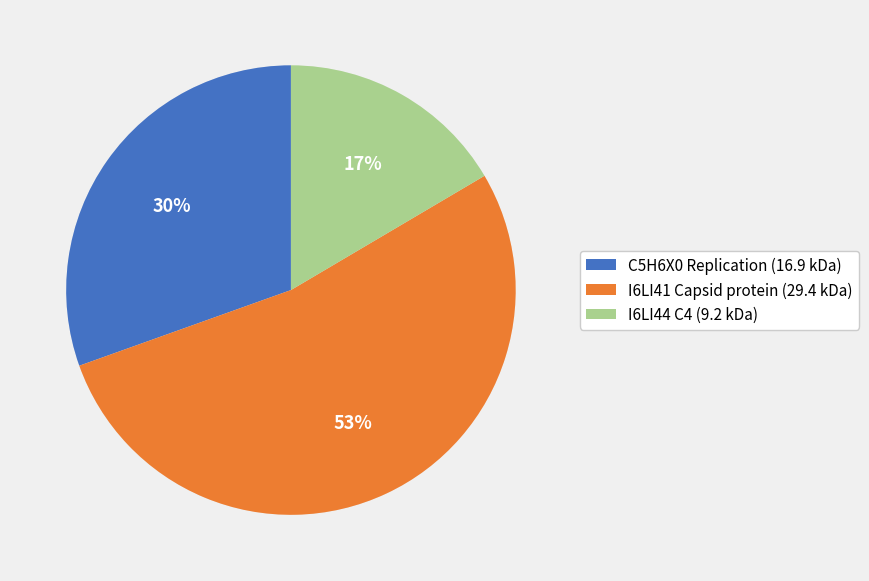

What percentage is the I6LI41 Capsid protein slice, to the nearest percent?

53%